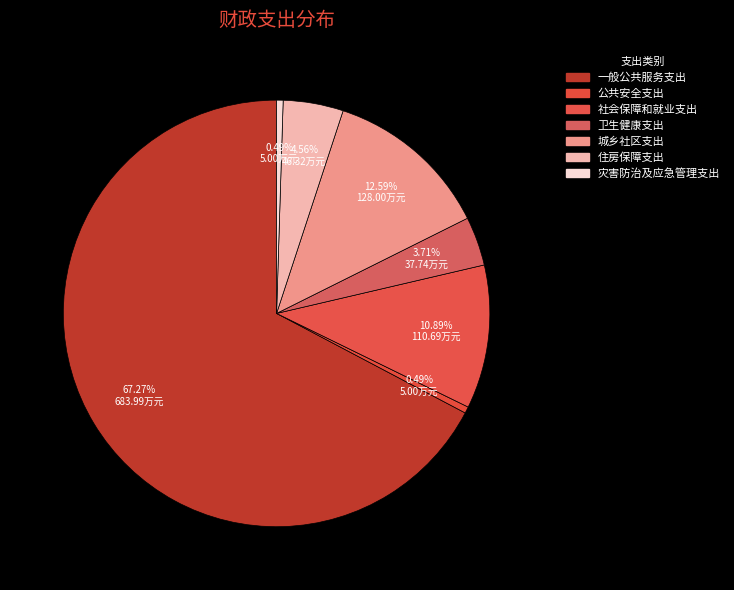

To the nearest percent, what portion does 城乡社区支出 represent?

13%